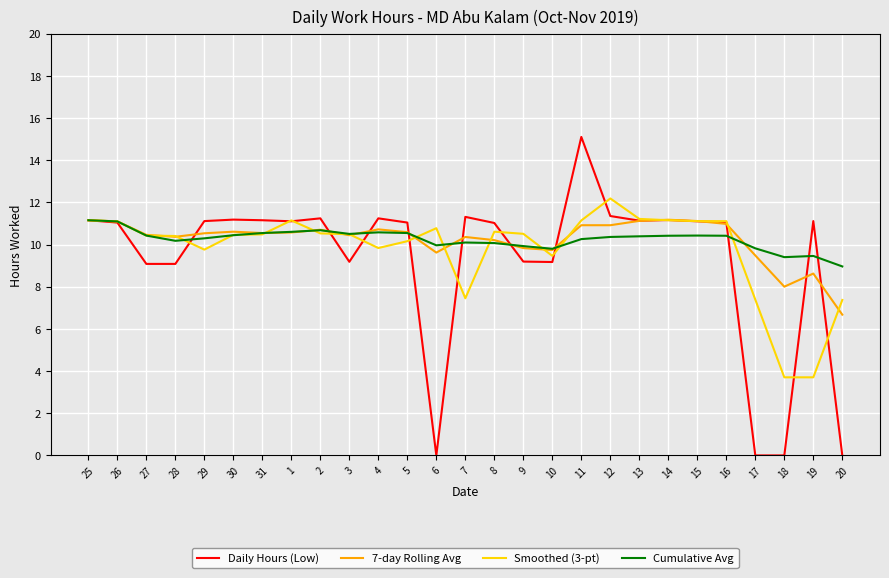

At which category is the sum across all series the highest?

11